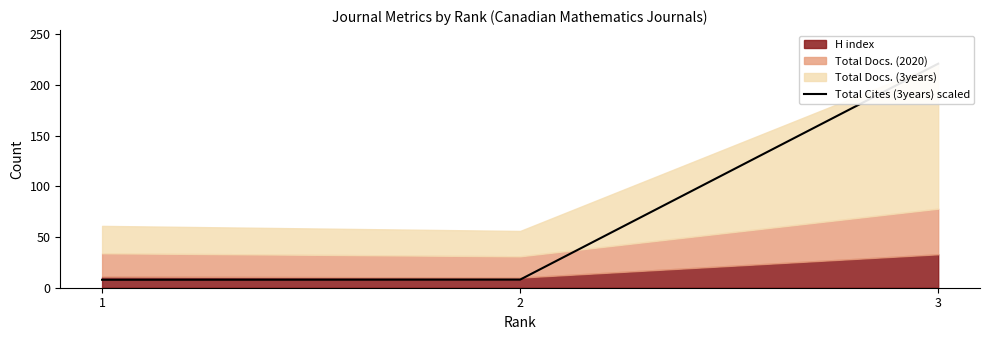

What is the average value?

79.0